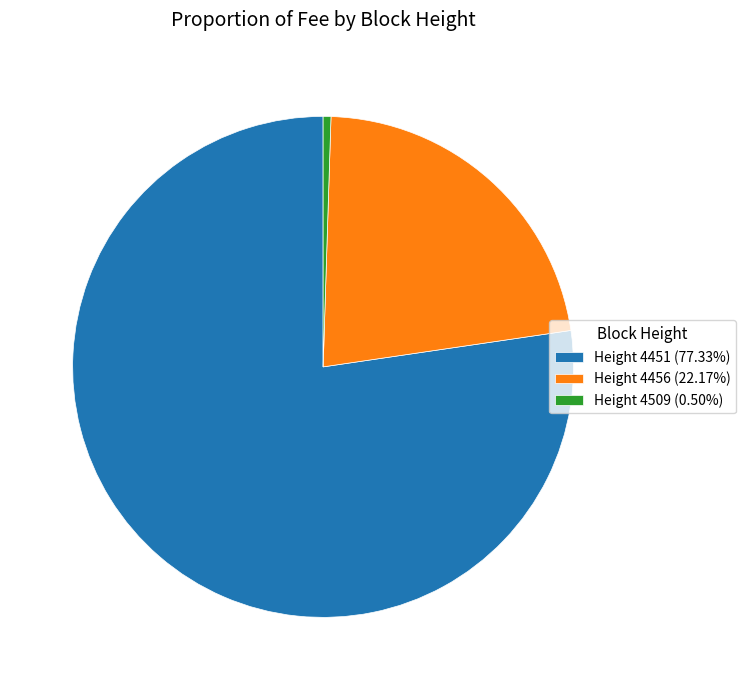

Does Height 4451 (77.33%) account for over 50% of the chart?

Yes